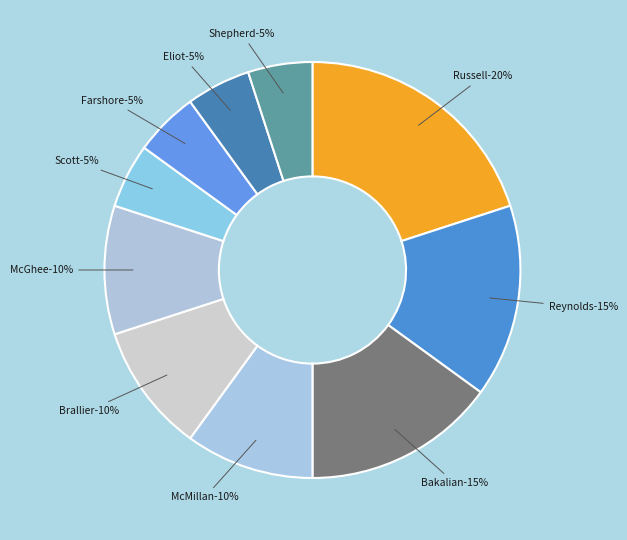

True or false: Rachel Renée Russell accounts for 8% of the total.

False